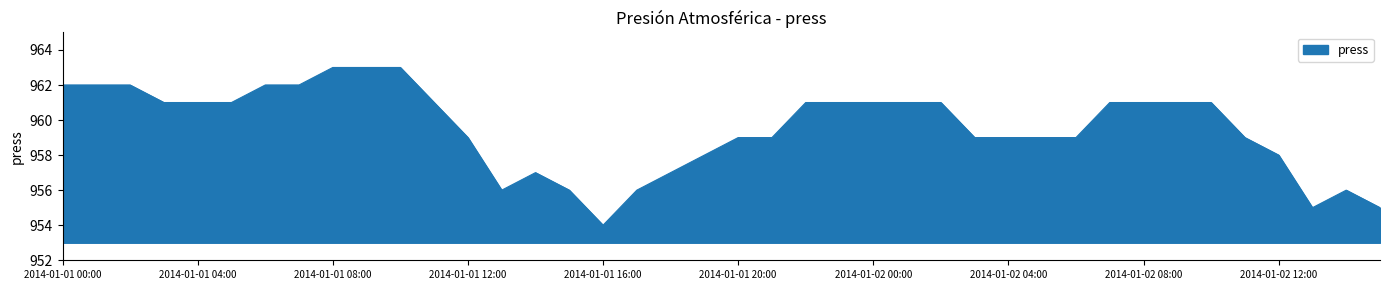

What is the smallest value displayed?

954